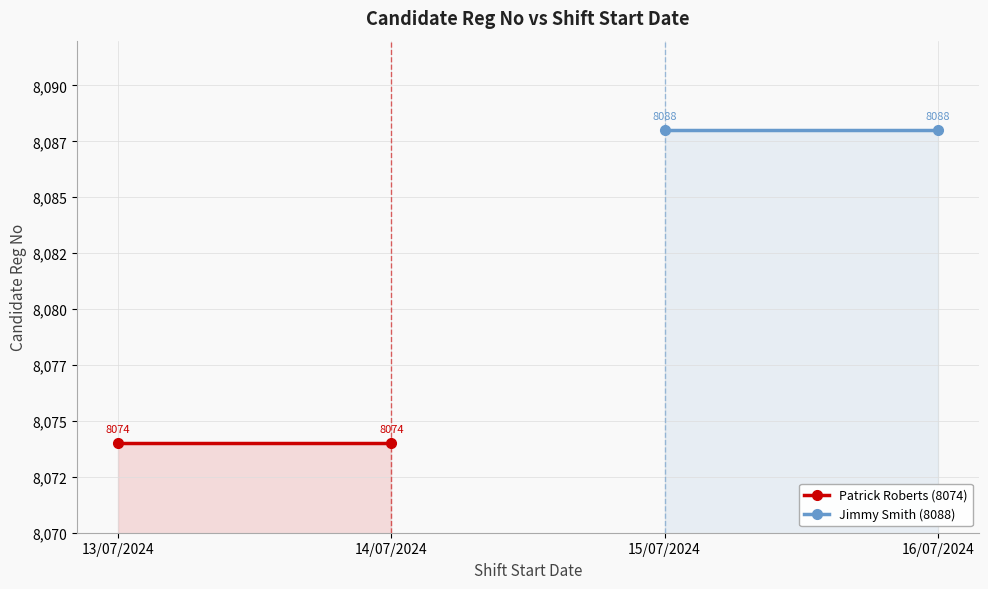

Which series has the widest spread of values?

Patrick Roberts (8074)